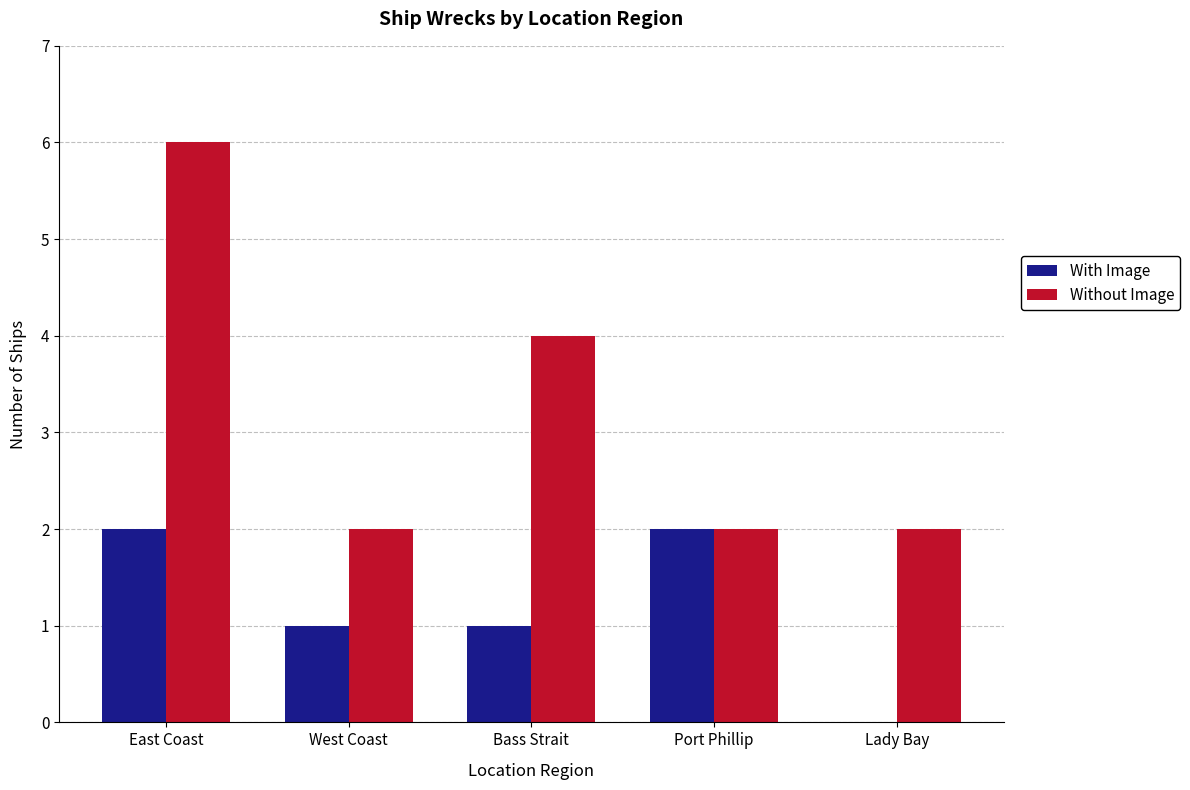

Between East Coast and Port Phillip, which series saw the biggest shift?

Without Image